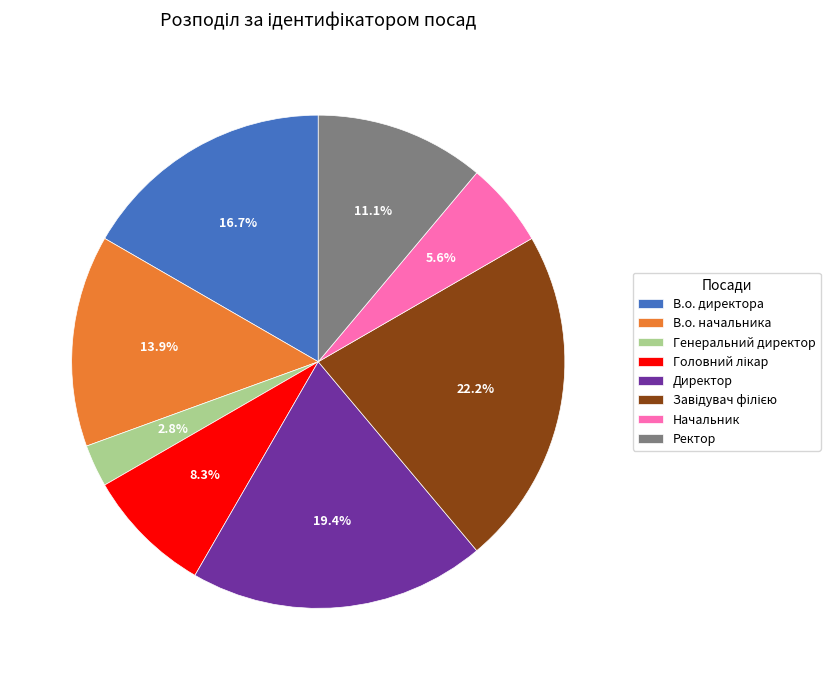

Is there a majority slice in this chart?

No